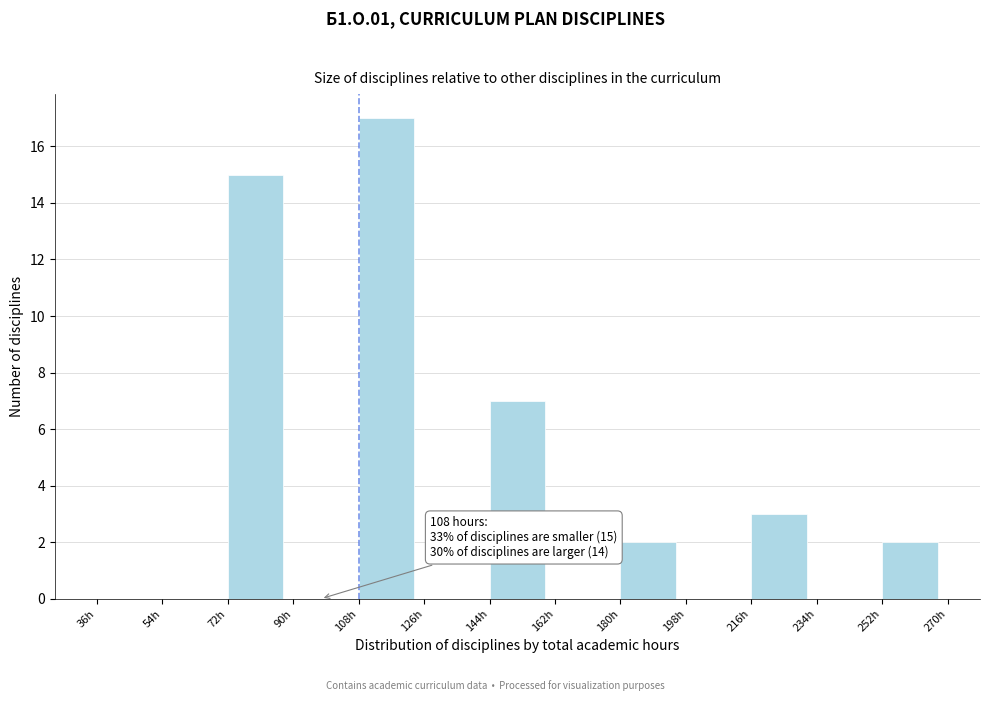

Which range on the x-axis has the tallest bar?

108 to 126